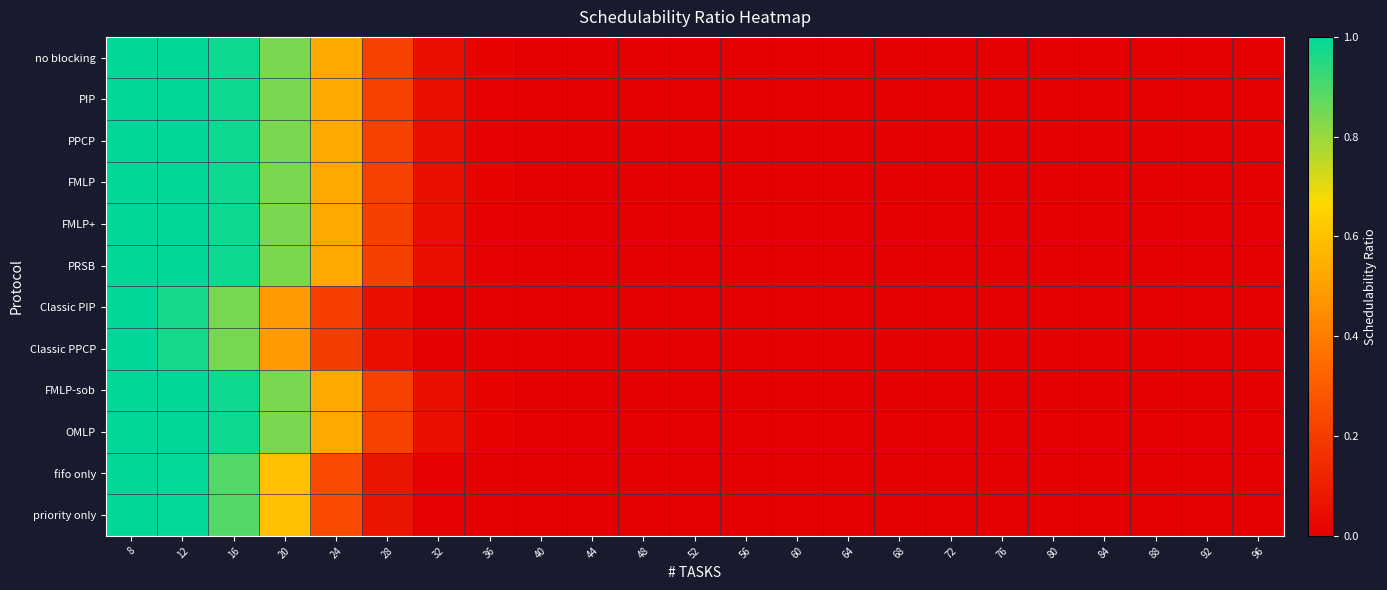

At which category is the sum across all series the highest?

8